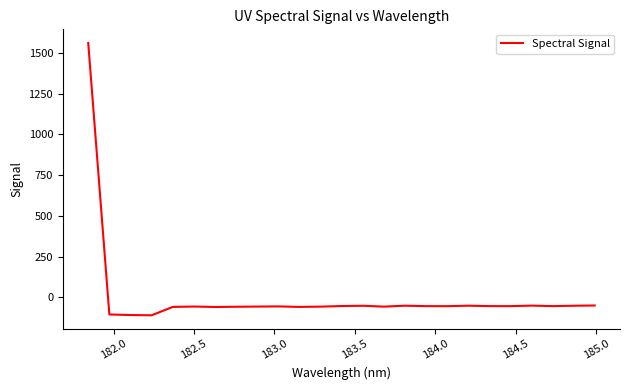

What is the greatest value displayed?

1560.2